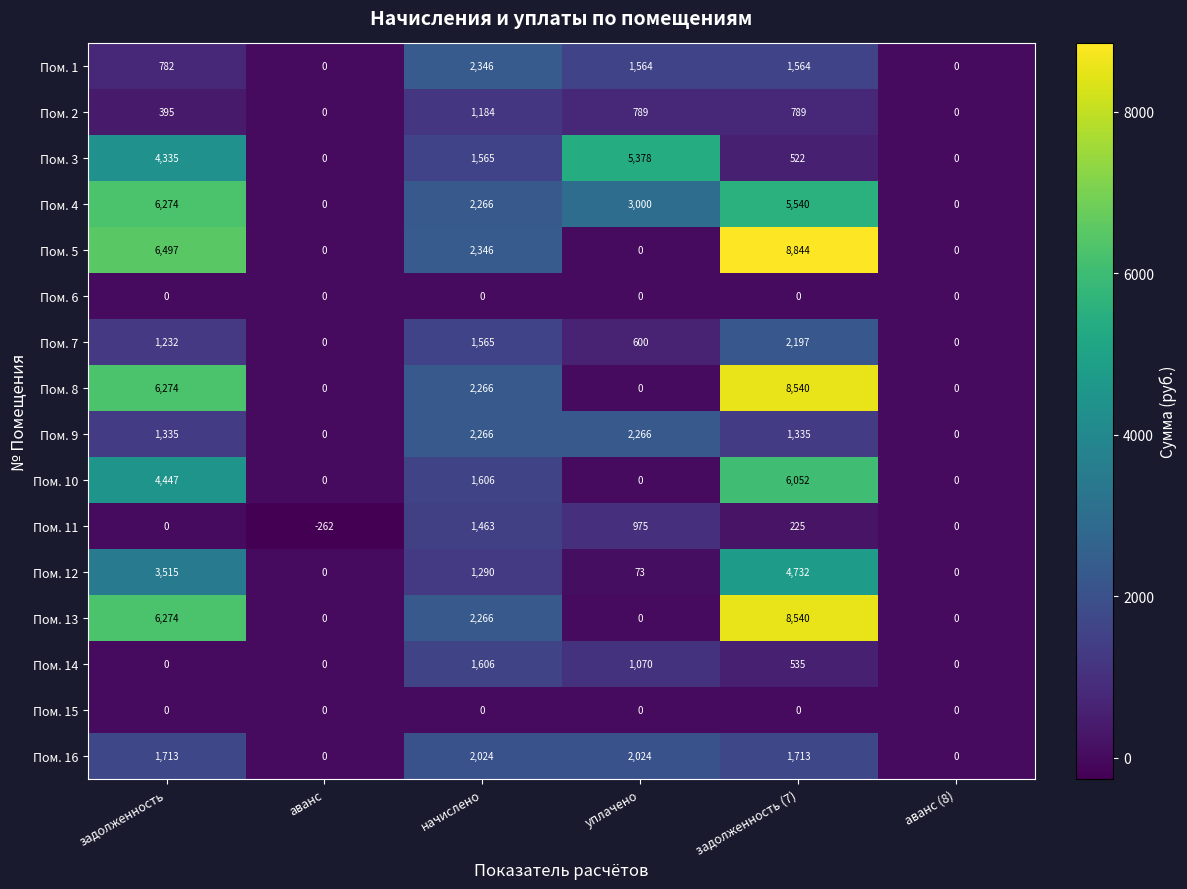

Which label corresponds to the largest value in the chart?

задолженность (7)